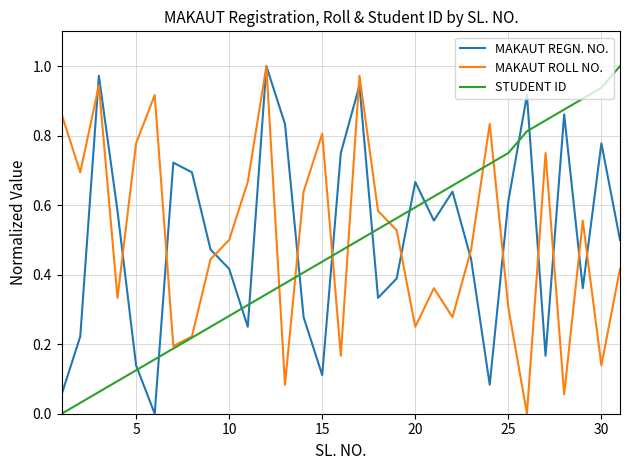

True or false: MAKAUT REGN. NO. and STUDENT ID intersect in this chart.

True